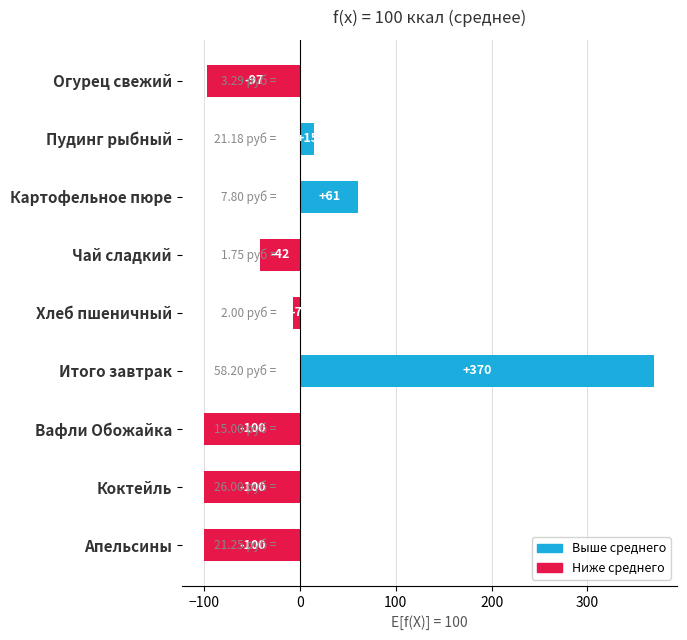

Reading left to right, what are all the values shown in this chart?

Выше среднего: 0	15	61	0	0	370	0	0	0
Ниже среднего: -97	0	0	-42	-7	0	-100	-100	-100